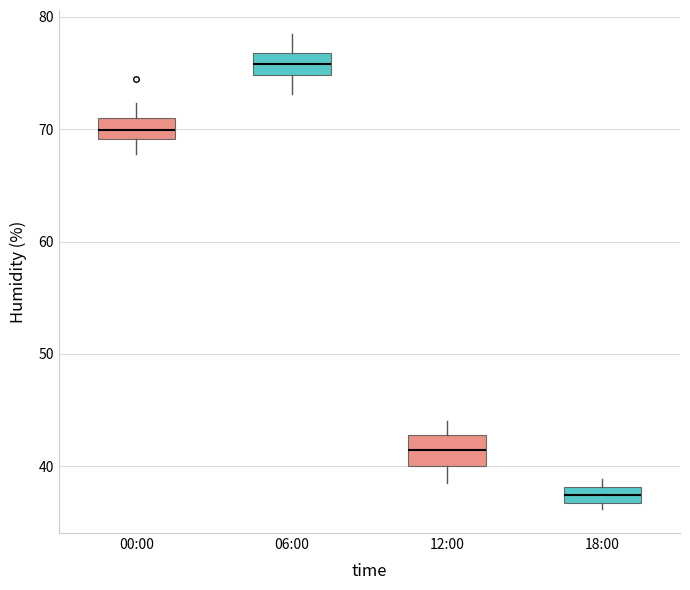

Which box has the highest median line?

06:00